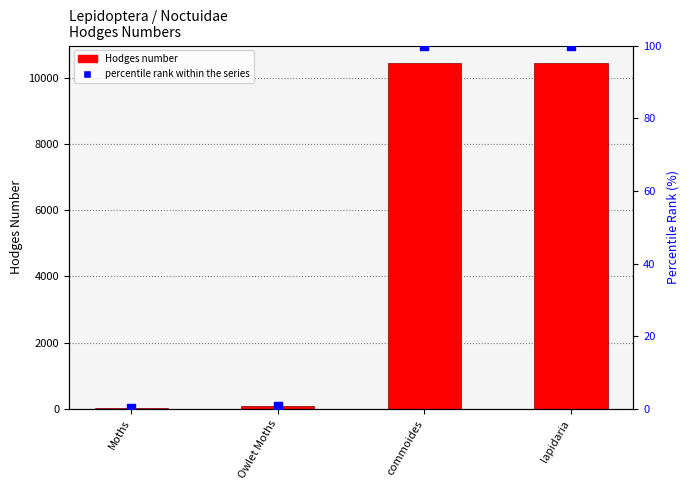

At which category is the sum across all series the highest?

commoides